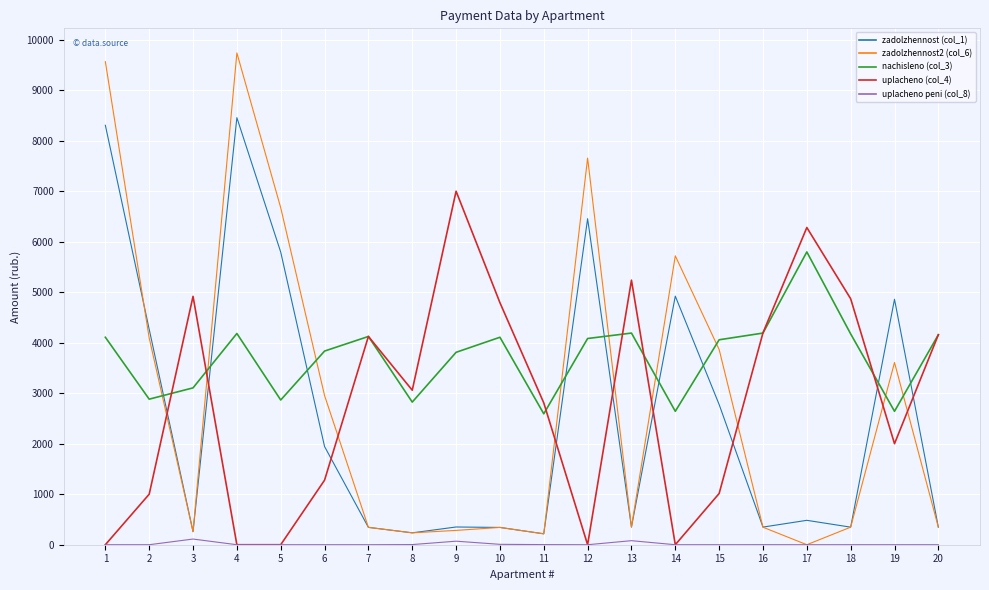

List the series in order of their peak value, lowest first.

uplacheno peni (col_8), nachisleno (col_3), uplacheno (col_4), zadolzhennost (col_1), zadolzhennost2 (col_6)